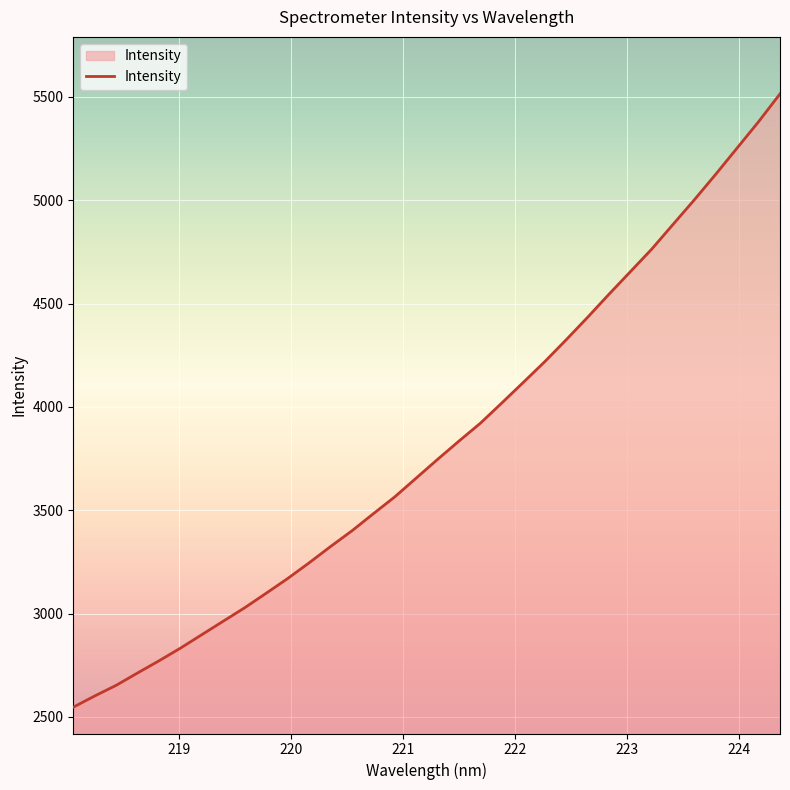

What is the maximum value shown in the chart?

5514.6